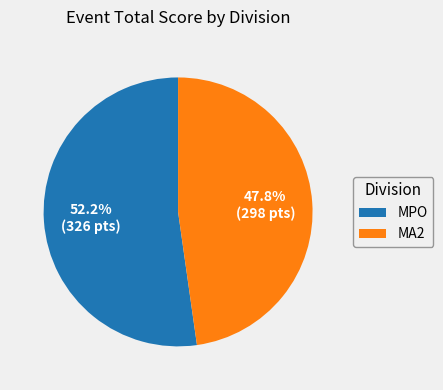

Which has a higher value, MPO or MA2?

MPO